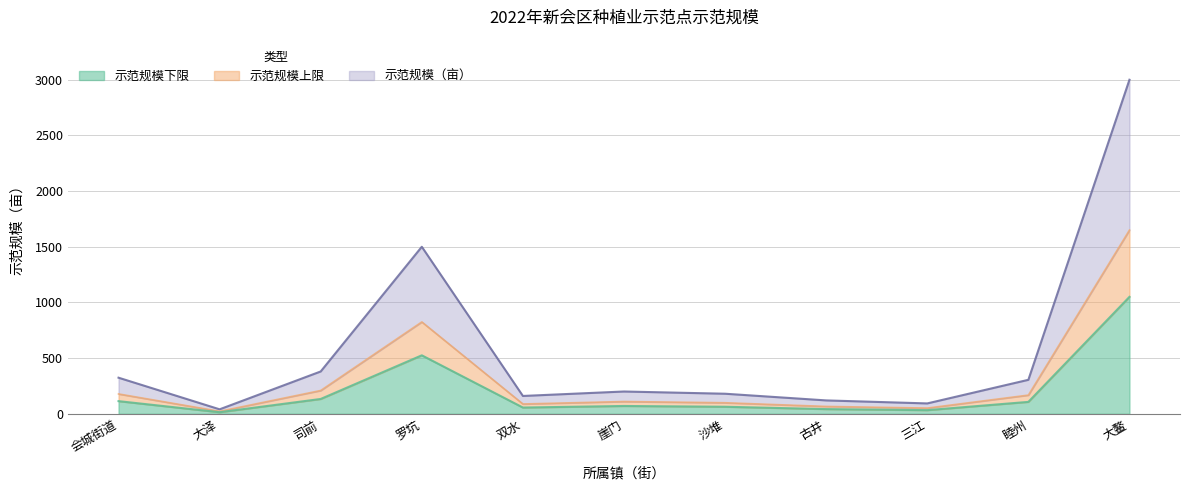

How many points are lower than both their immediate neighbors (excluding endpoints)?

3